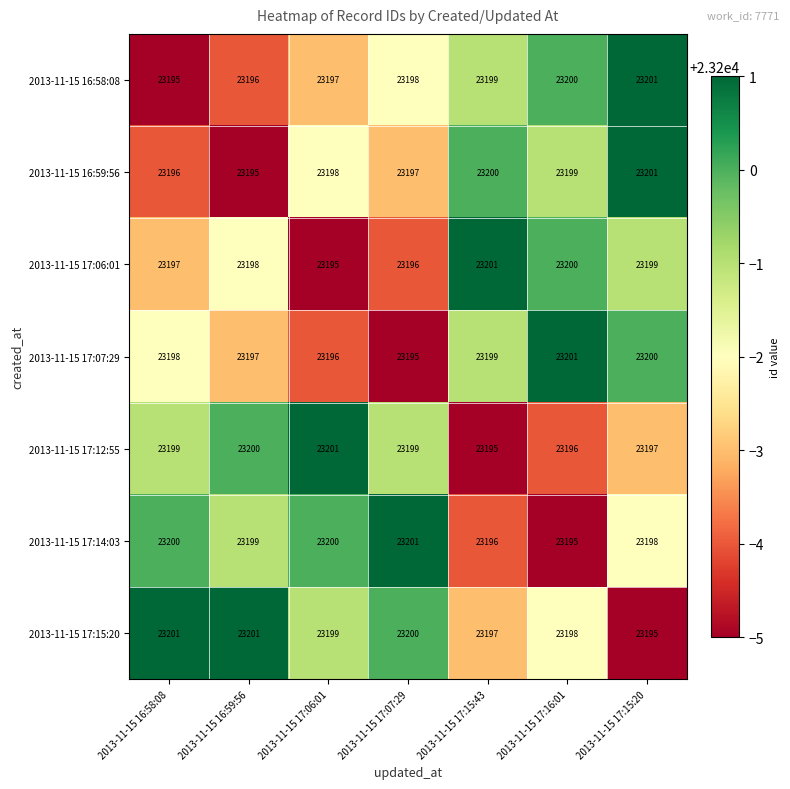

How many categories are shown in the chart?

7